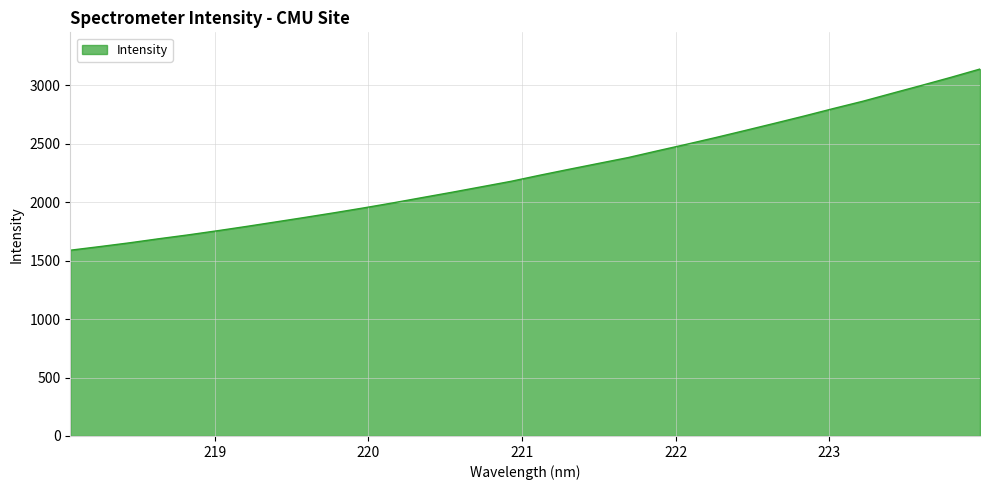

What is the smallest value displayed?

1588.9